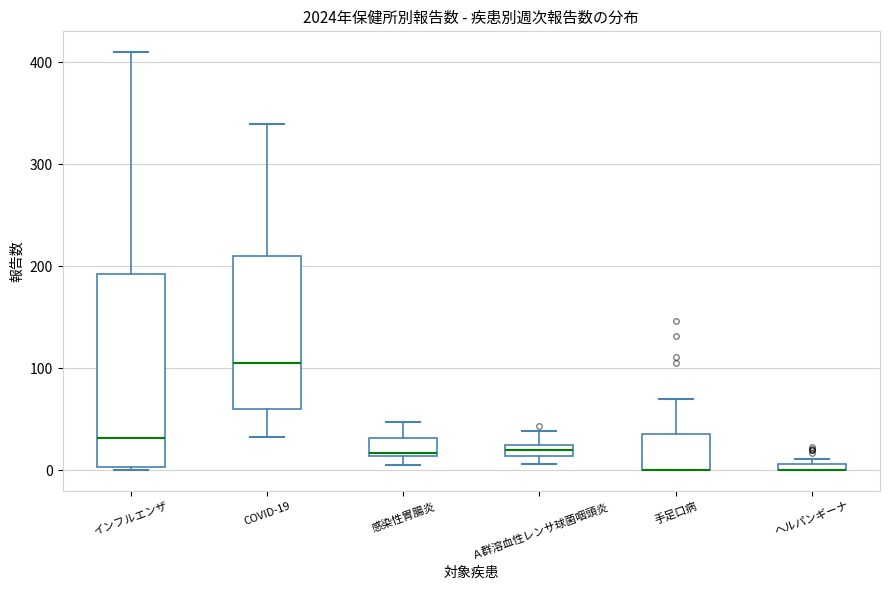

Where does the lower whisker of the box for COVID-19 end on the y-axis? The values are not printed on the chart, so give them approximately, as read against the axis.

30